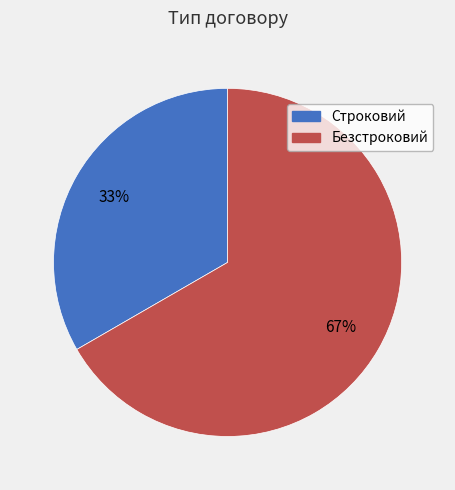

True or false: Безстроковий accounts for 55% of the total.

False